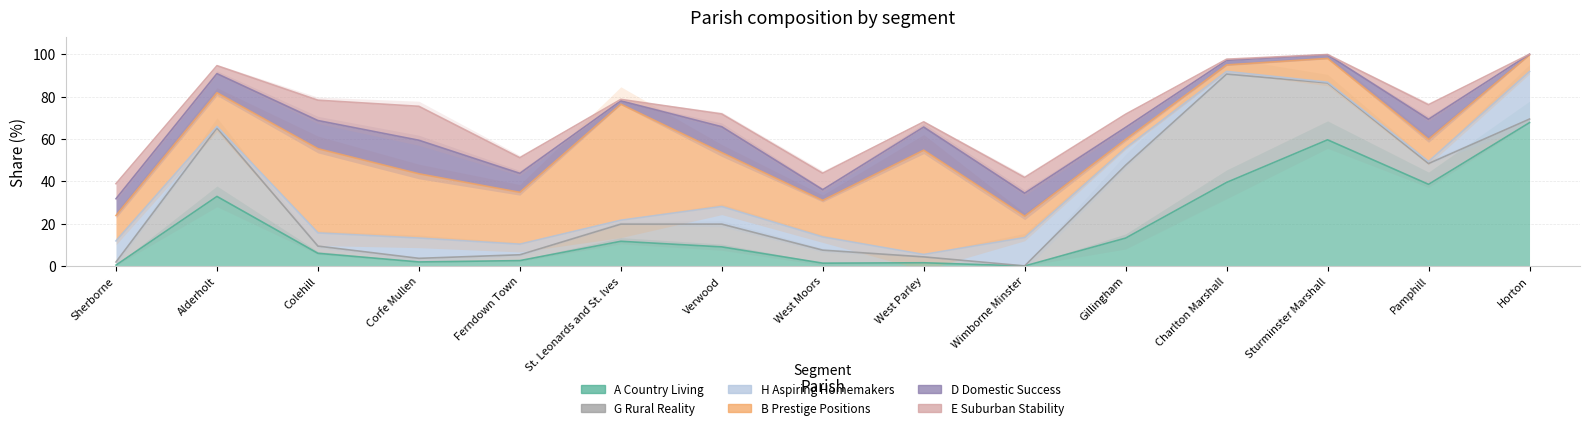

The value of A Country Living at Ferndown Town is 2.5. True or false?

True